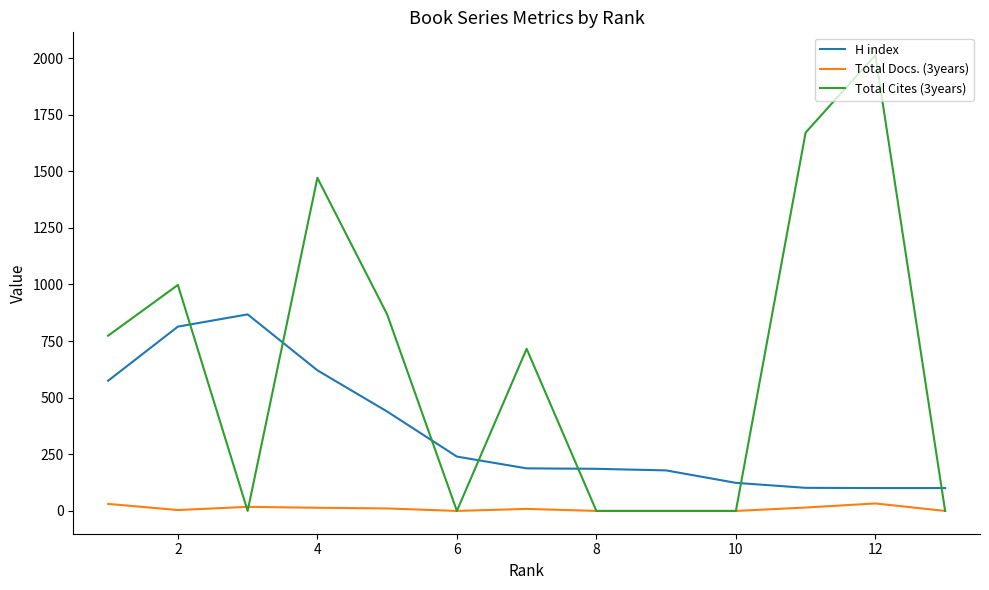

True or false: H index and Total Docs. (3years) cross at least once.

False